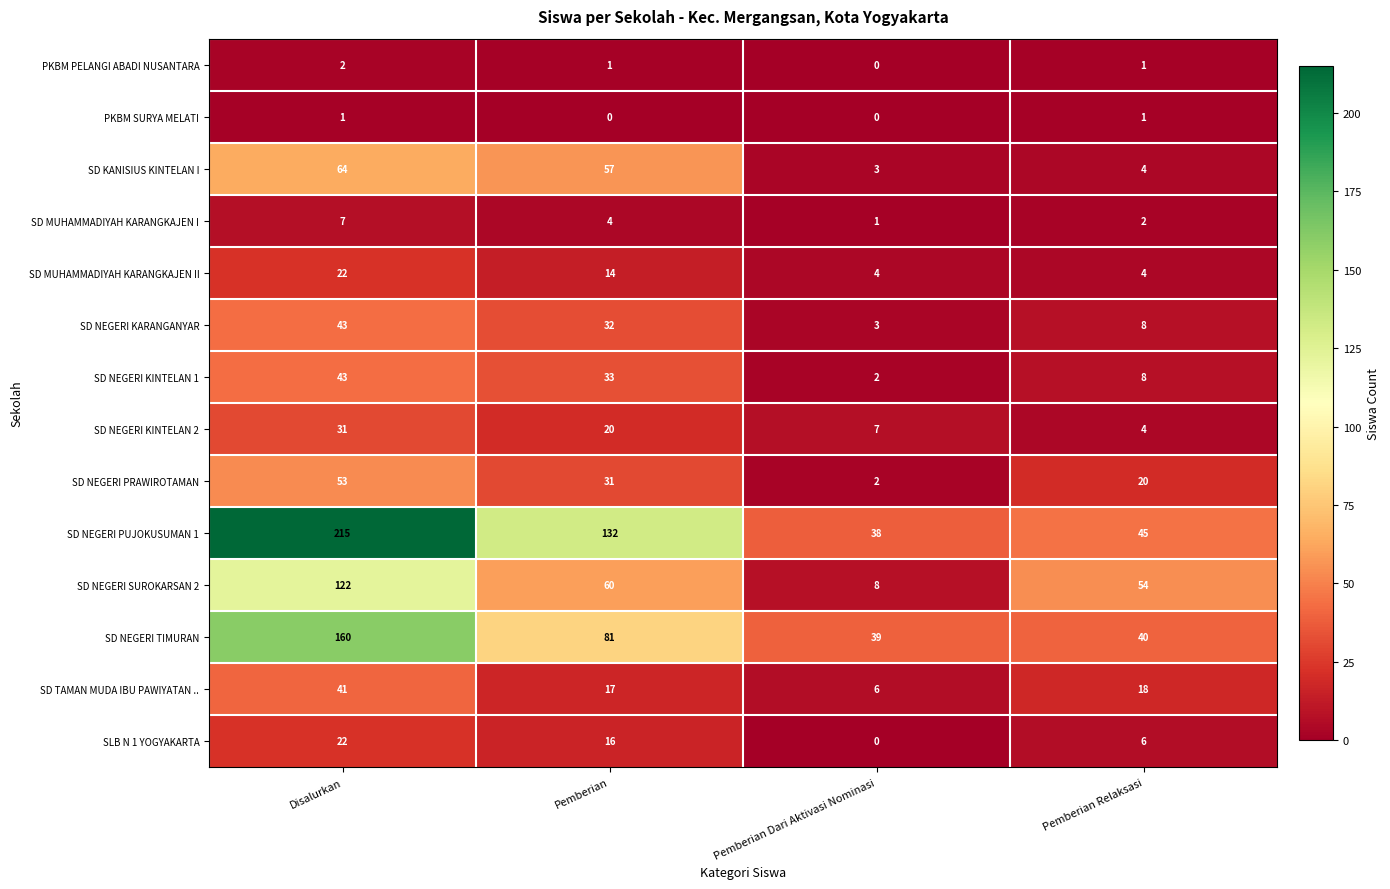

At which category is the sum across all series the highest?

Disalurkan